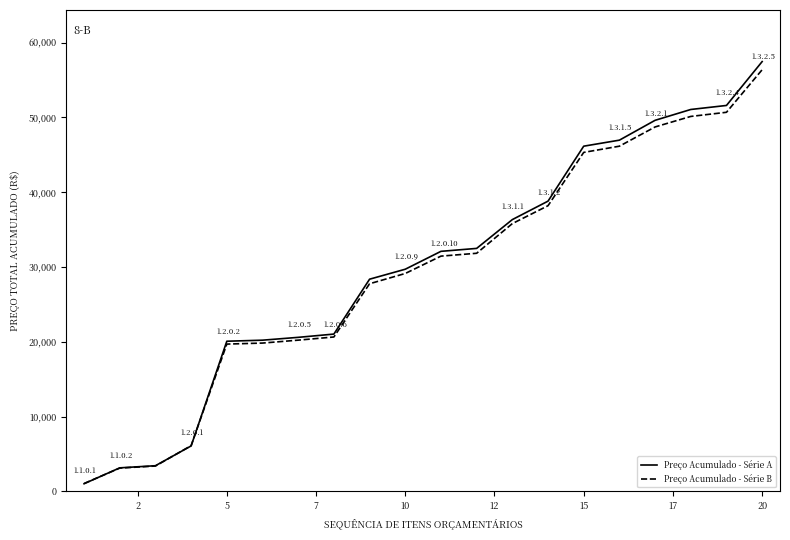

What is the sum of all Preço Acumulado - Série A values?

596368.6